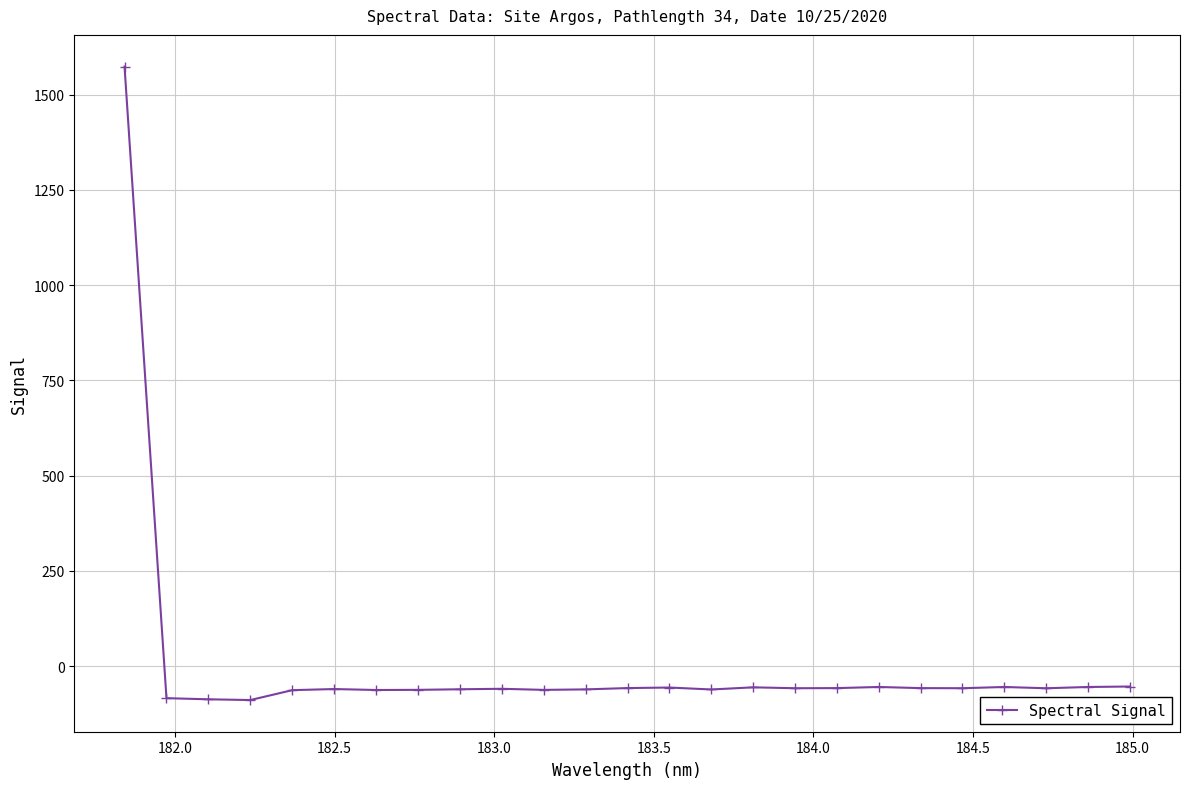

True or false: the data has more than 2 interior local peaks.

True